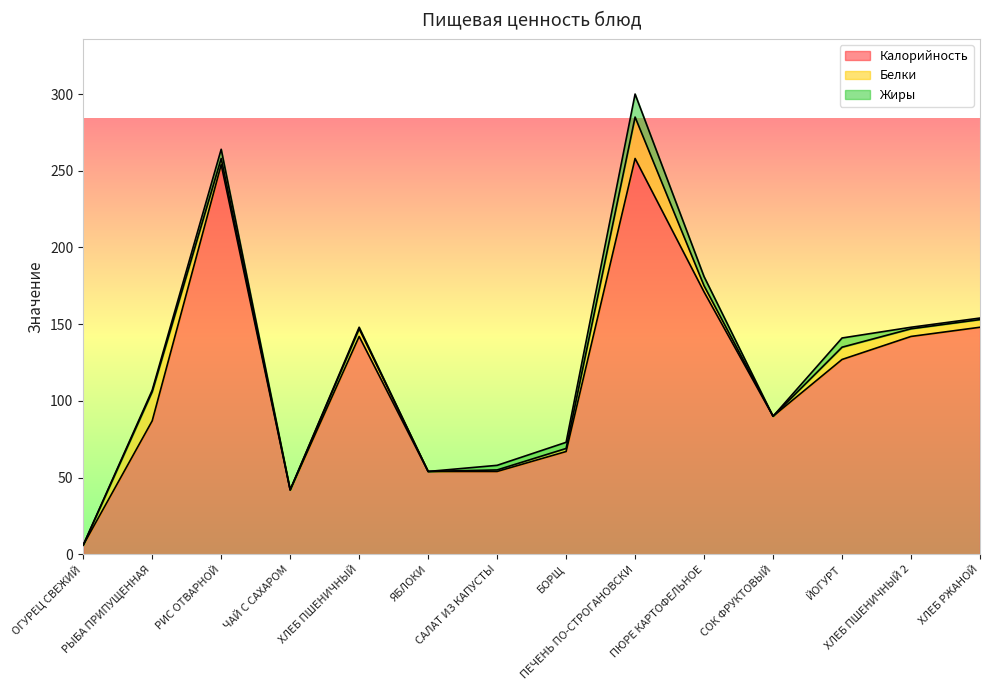

How many lines are shown in the chart?

3